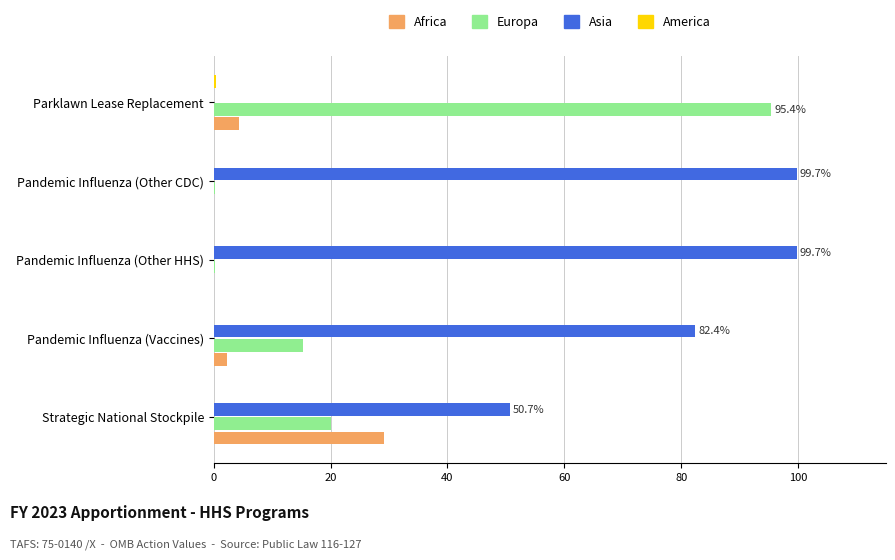

The value of Asia at Pandemic Influenza (Vaccines) is 115.9. True or false?

False